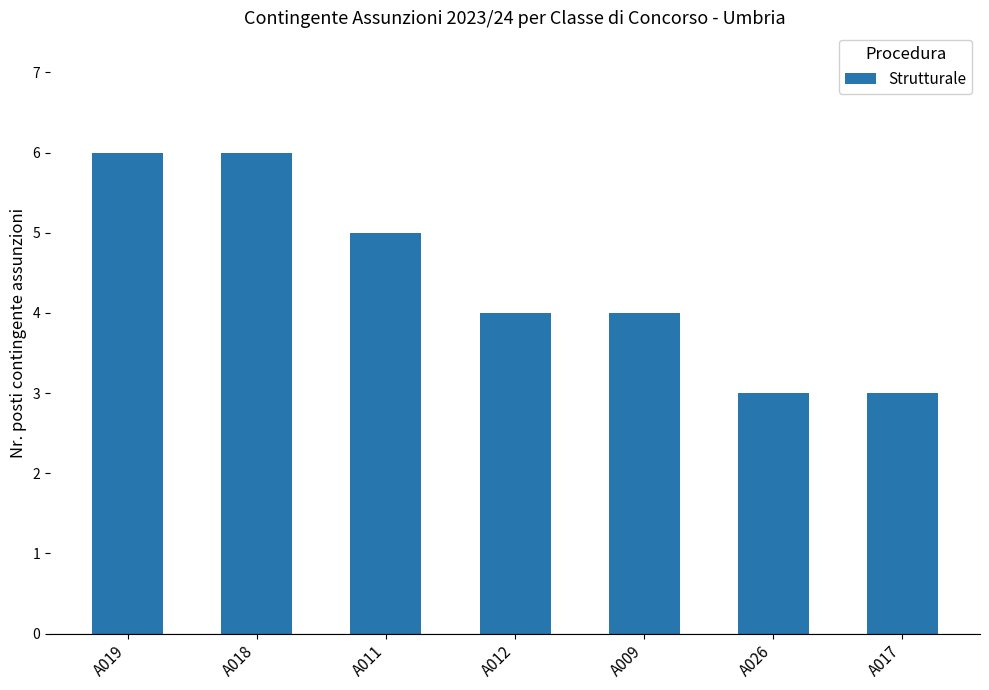

What is the value of the 6th bar from the left?

3